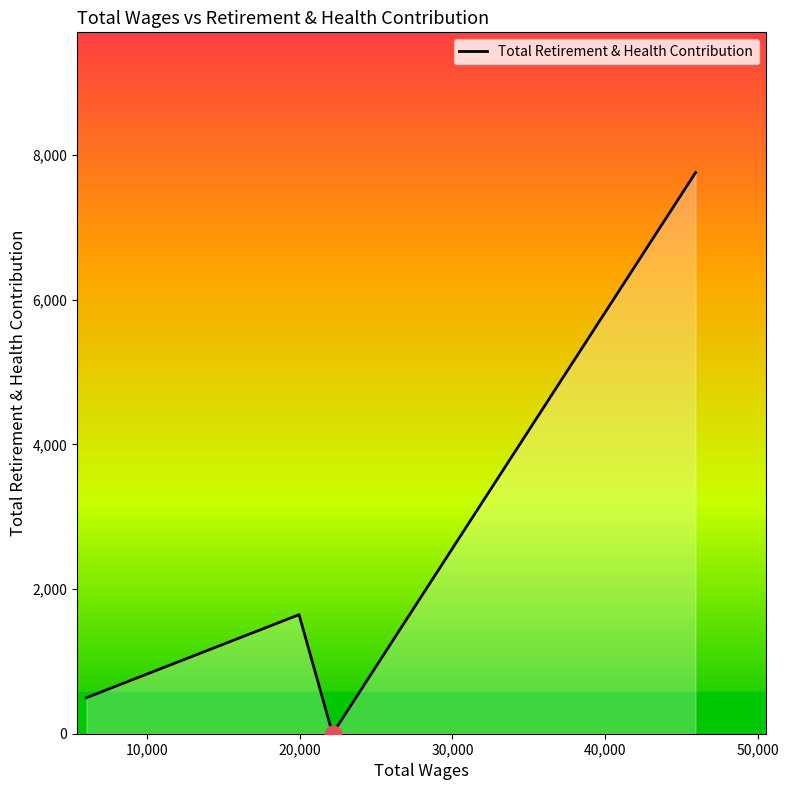

What is the difference between the maximum and minimum values?

7760